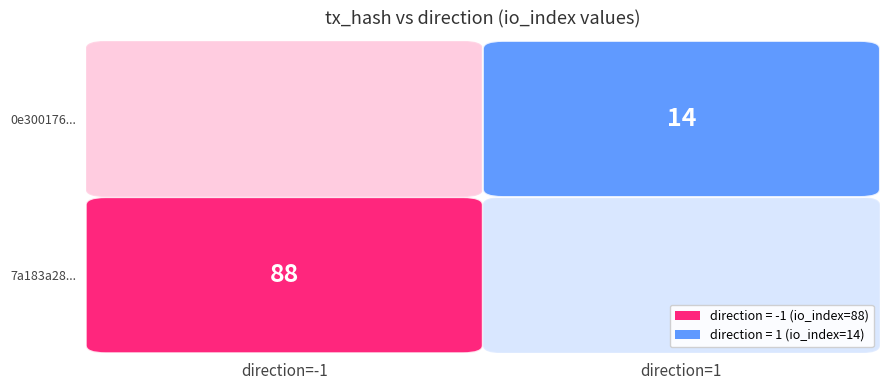

True or false: 0e300176c8faee03050d2b9edb7f8203a89a077 has a value of 21 at io_index.

False